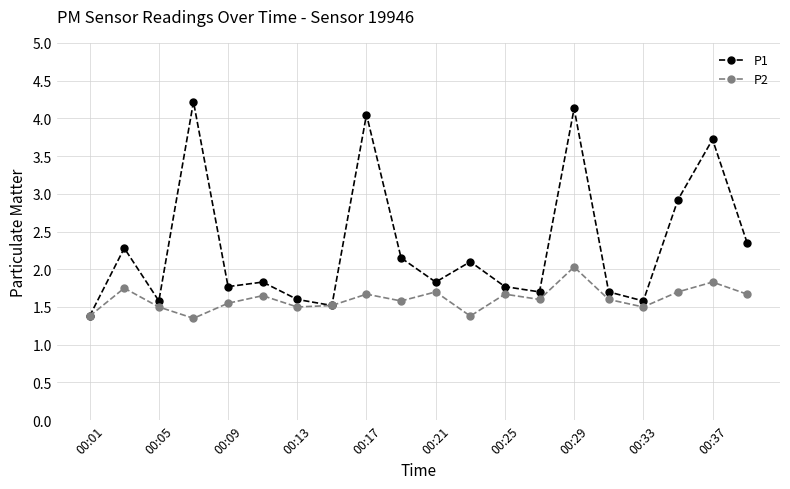

Which series has the largest total across all categories?

P1